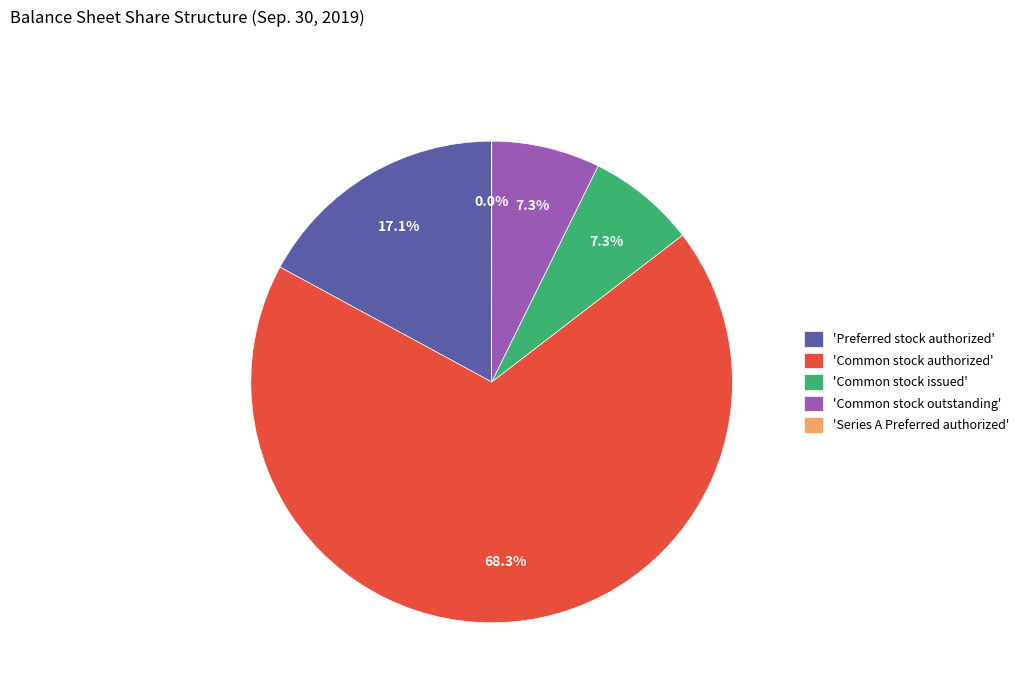

Is there any slice that represents more than half of the pie?

Yes